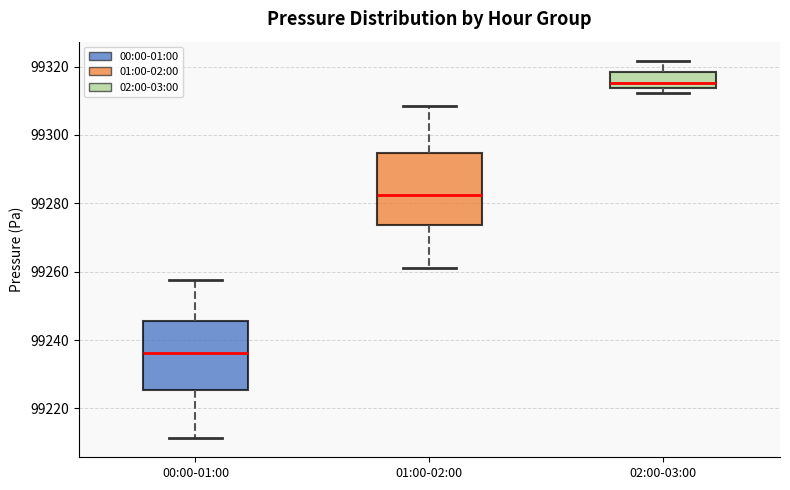

Reading left to right, transcribe this box plot: for each box, give where its median line is, the range the box spans, and where its two whiskers end, as read against the y-axis. The values are not printed on the chart, so give them approximately, as read against the axis.

00:00-01:00: median 99236, box 99226 to 99246, whiskers 99212 to 99258
01:00-02:00: median 99282, box 99274 to 99294, whiskers 99262 to 99308
02:00-03:00: median 99316, box 99314 to 99318, whiskers 99312 to 99322